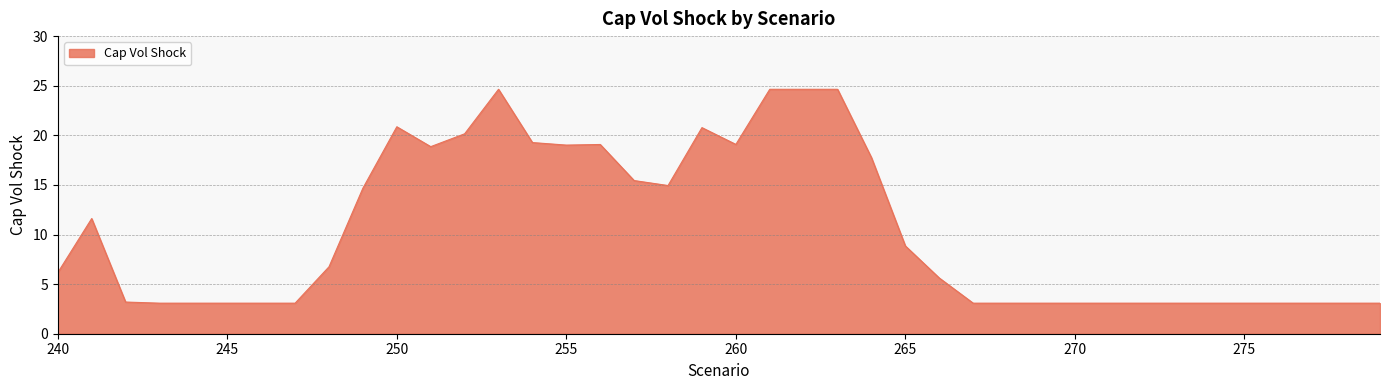

What is the smallest value displayed?

3.1